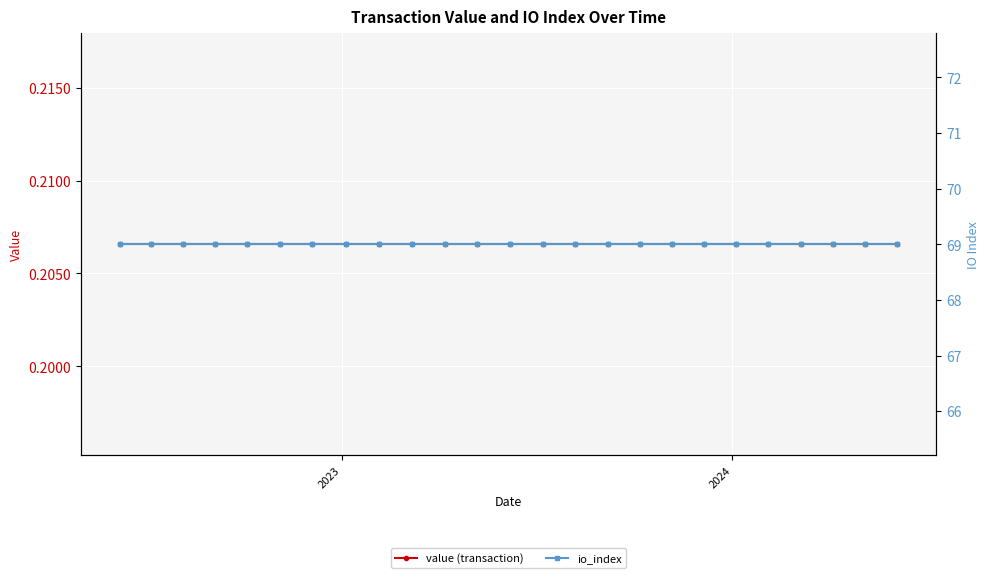

What is the value of the value (transaction) point at the 20th from the left?

0.2